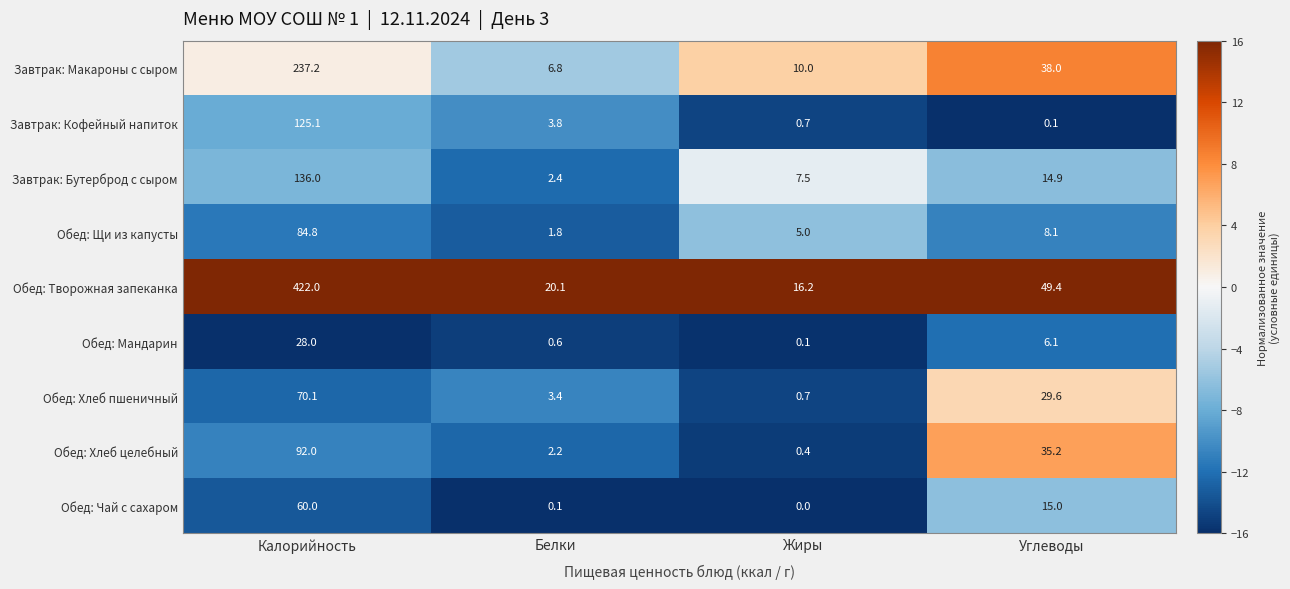

List the series in order of their peak value, lowest first.

Обед: Мандарин, Обед: Чай с сахаром, Обед: Хлеб пшеничный, Обед: Щи из капусты, Обед: Хлеб целебный, Завтрак: Кофейный напиток, Завтрак: Бутерброд с сыром, Завтрак: Макароны с сыром, Обед: Творожная запеканка